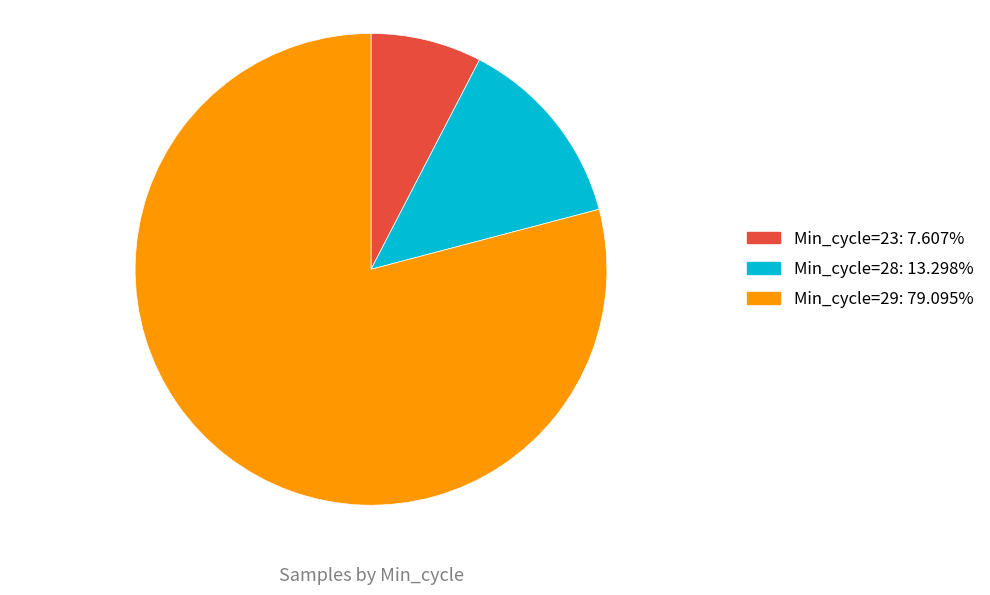

What is the ratio of the value at Min_cycle=29: 79.095% to the value at Min_cycle=28: 13.298%?

5.9